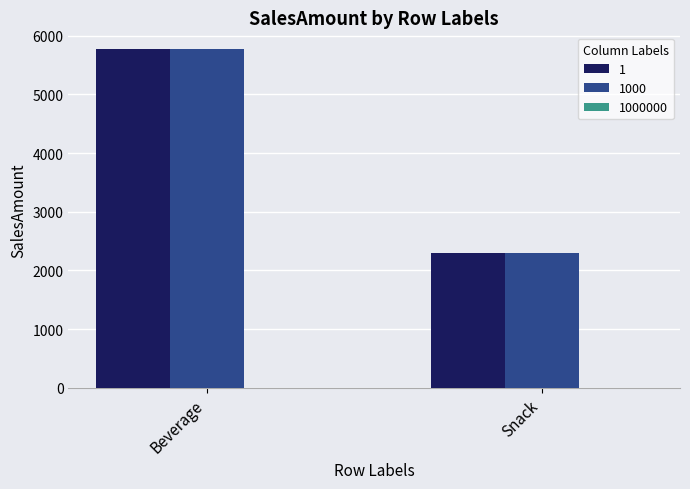

What is the greatest value displayed?

5767.0